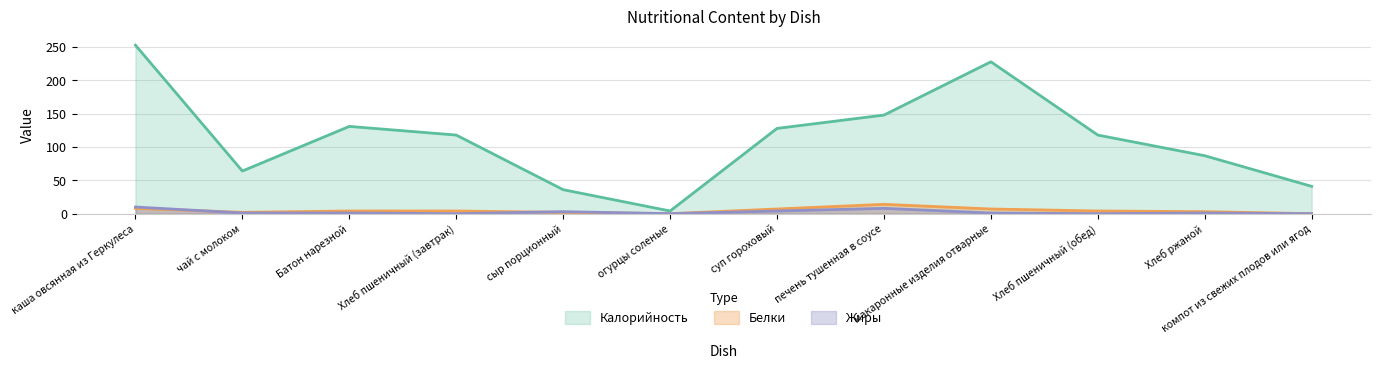

Does the chart display data point markers on the line(s)?

No